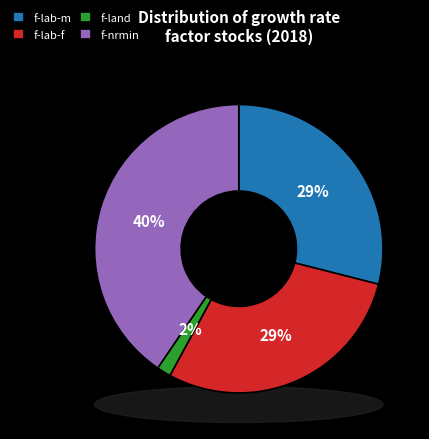

What is the largest slice in the pie chart?

f-nrmin